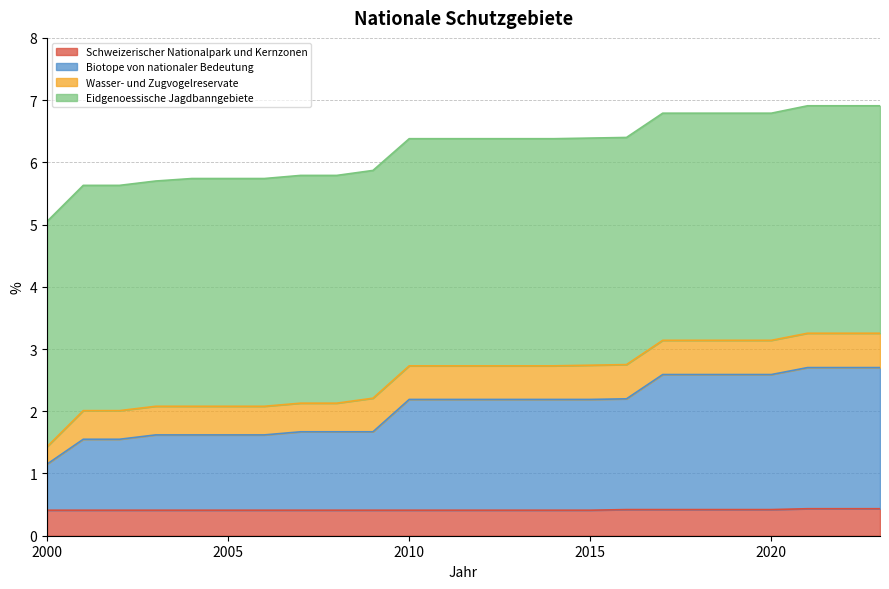

What are all the series names shown in the legend?

Schweizerischer Nationalpark und Kernzonen, Biotope von nationaler Bedeutung, Wasser- und Zugvogelreservate, Eidgenoessische Jagdbanngebiete